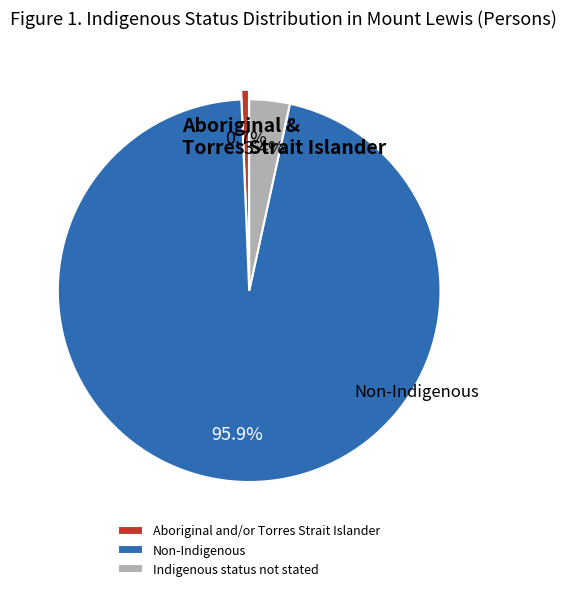

Which category has the biggest portion of the pie?

Non-Indigenous